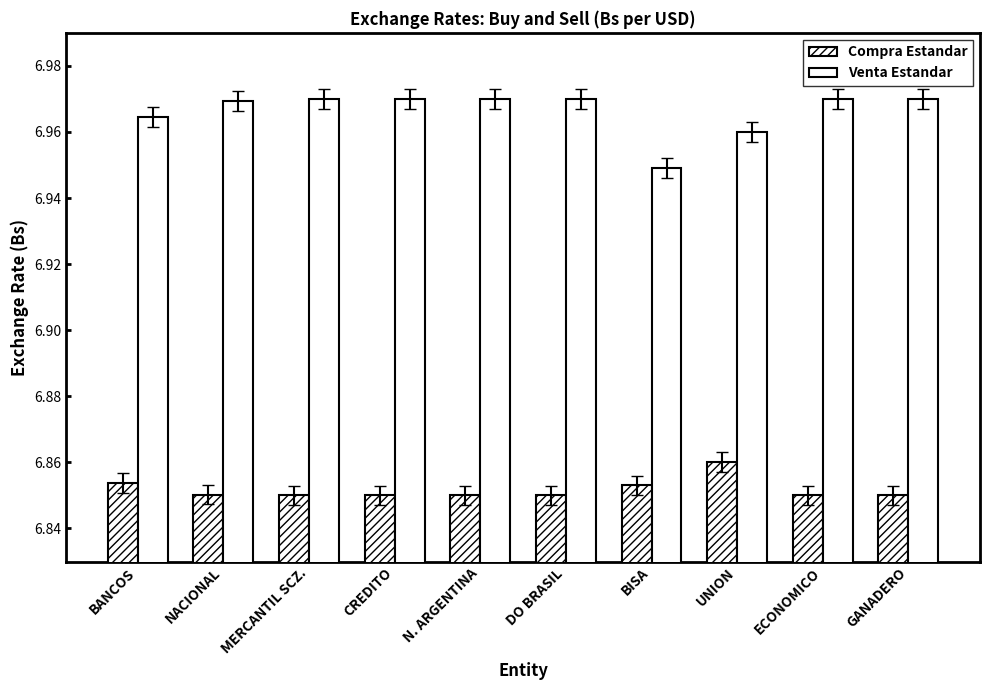

How many categories are shown in the chart?

10